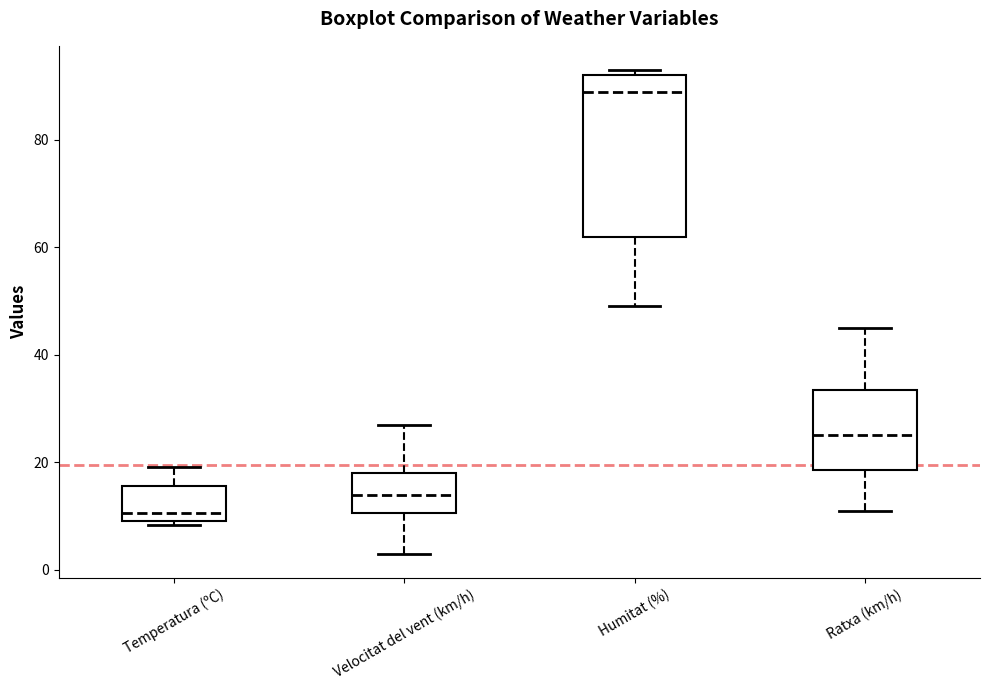

Where does the median line of the box for Ratxa (km/h) sit on the y-axis? The values are not printed on the chart, so give them approximately, as read against the axis.

26